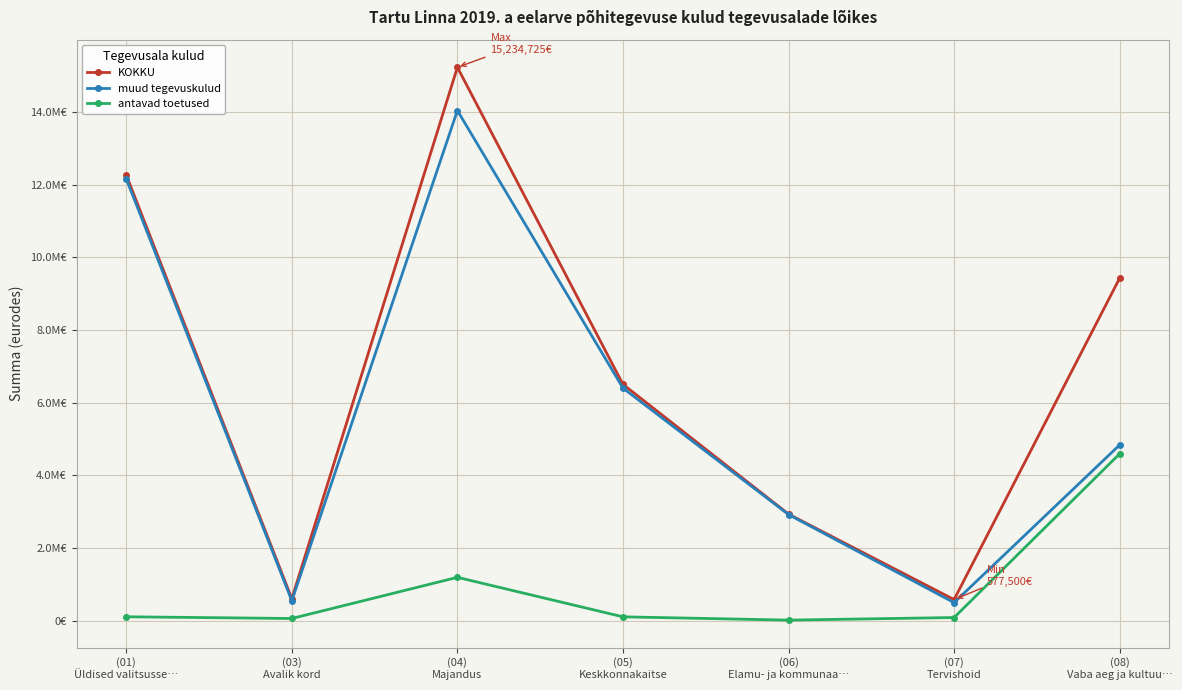

True or false: antavad toetused has a value of 6694 at (06)
Elamu- ja kommunaa….

False